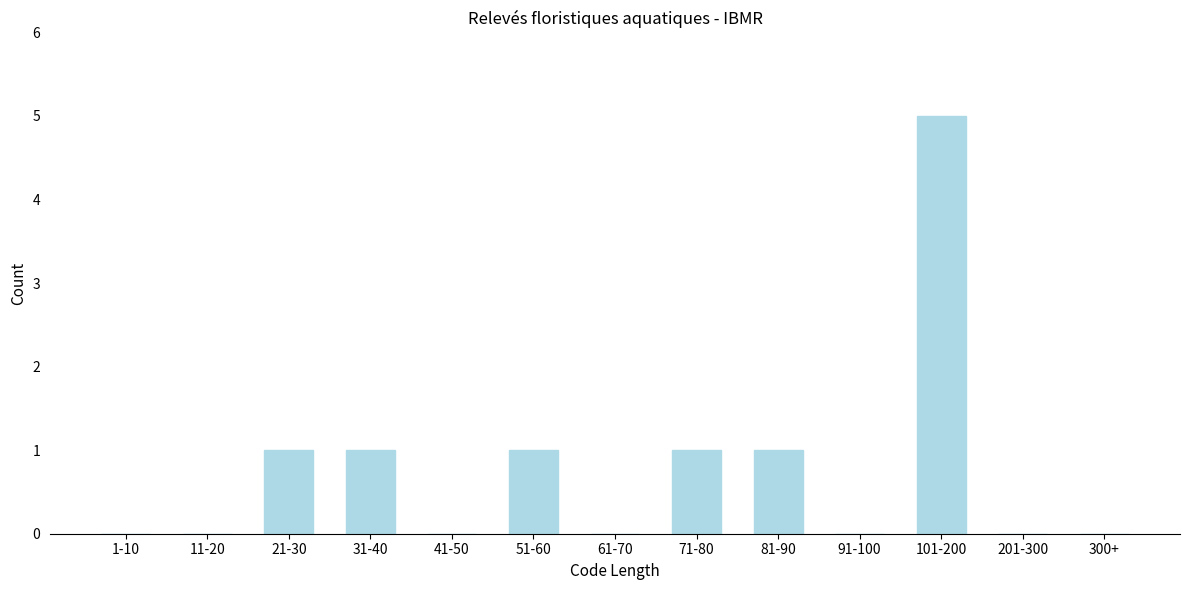

Reading left to right, what are all the values shown in this chart?

1-10=0	11-20=0	21-30=1	31-40=1	41-50=0	51-60=1	61-70=0	71-80=1	81-90=1	91-100=0	101-200=5	201-300=0	300+=0